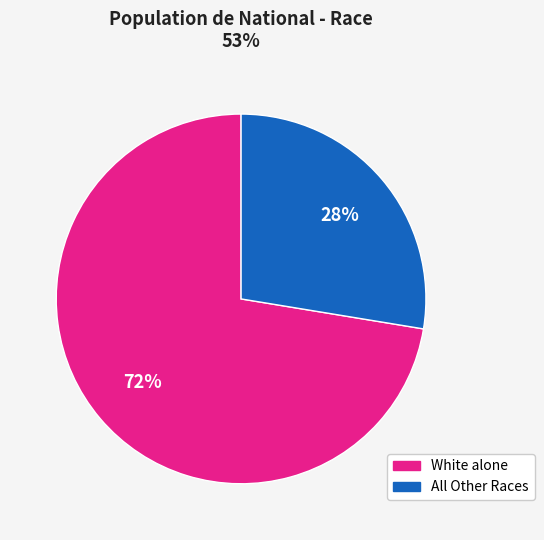

Is there any slice that represents more than half of the pie?

Yes